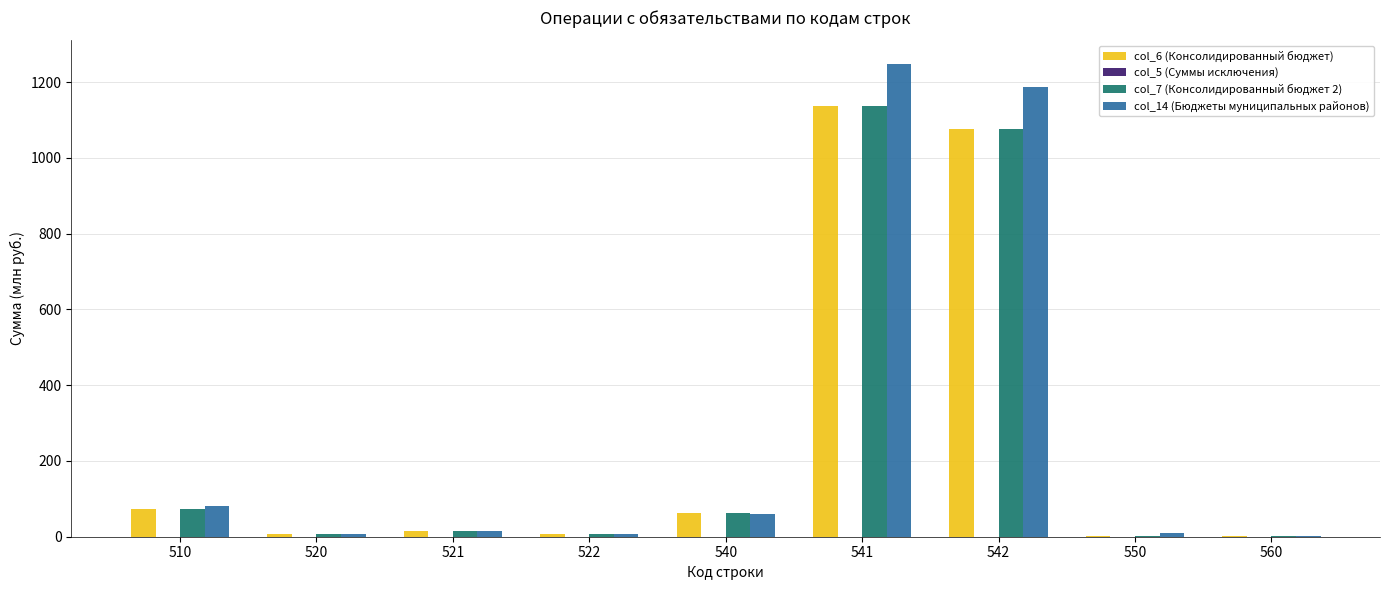

At which category is the sum across all series the highest?

541